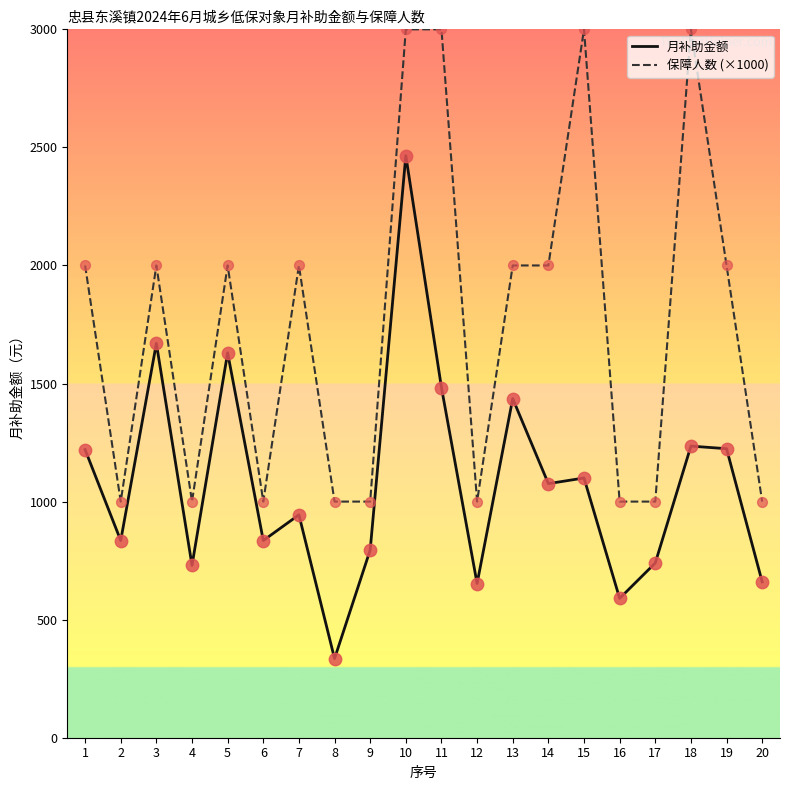

Which series changed the most between 2 and 15?

保障人数 (×1000)